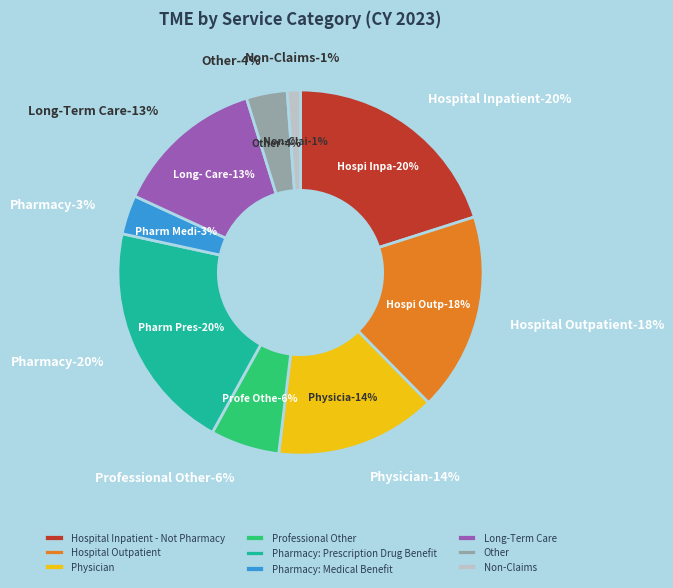

Which has a higher value, Physician or Professional Other?

Physician